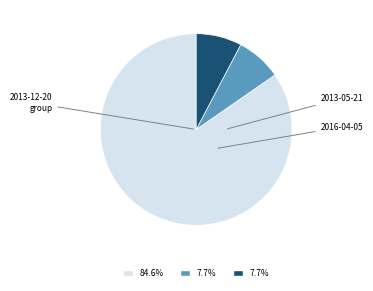

Is there any slice that represents more than half of the pie?

Yes